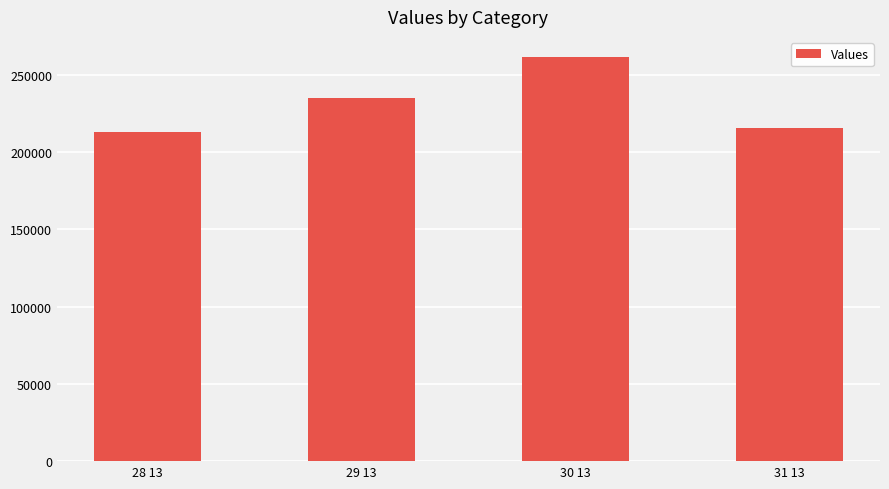

Between 28 13 and 31 13, which is larger?

31 13